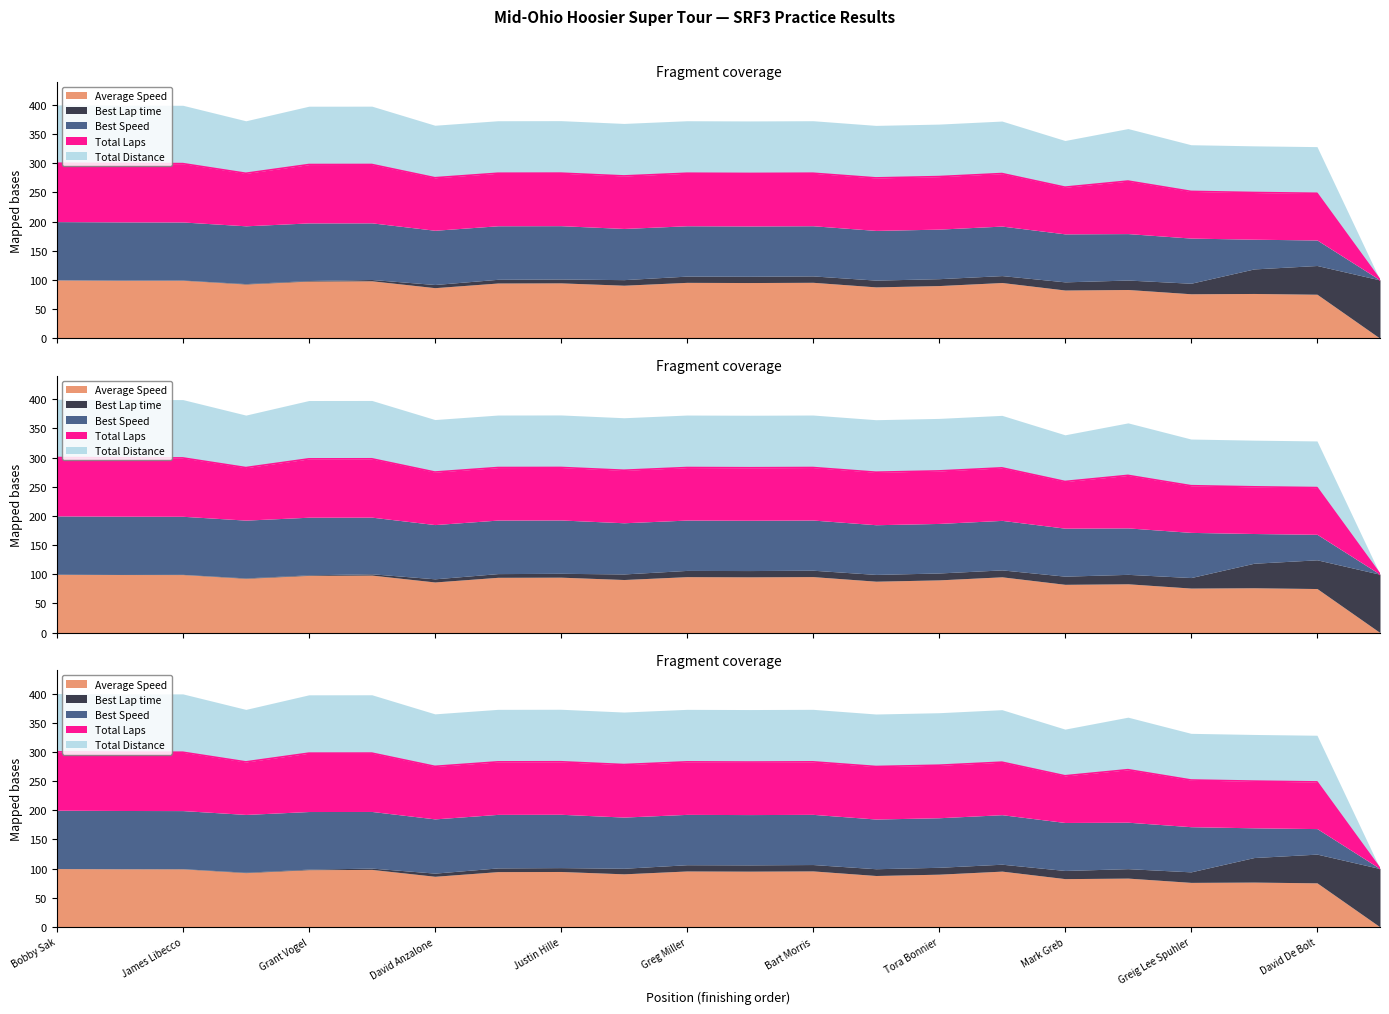

At which category is the sum across all series the highest?

Bobby Sak